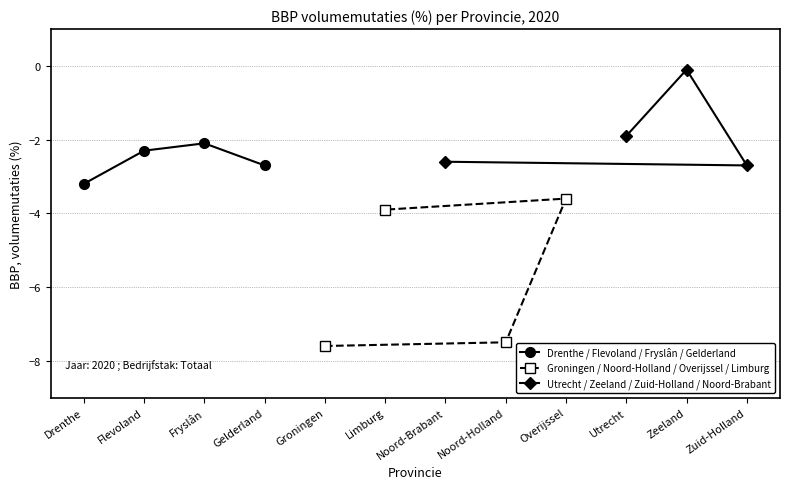

Is this an area chart (filled region under the line)?

No